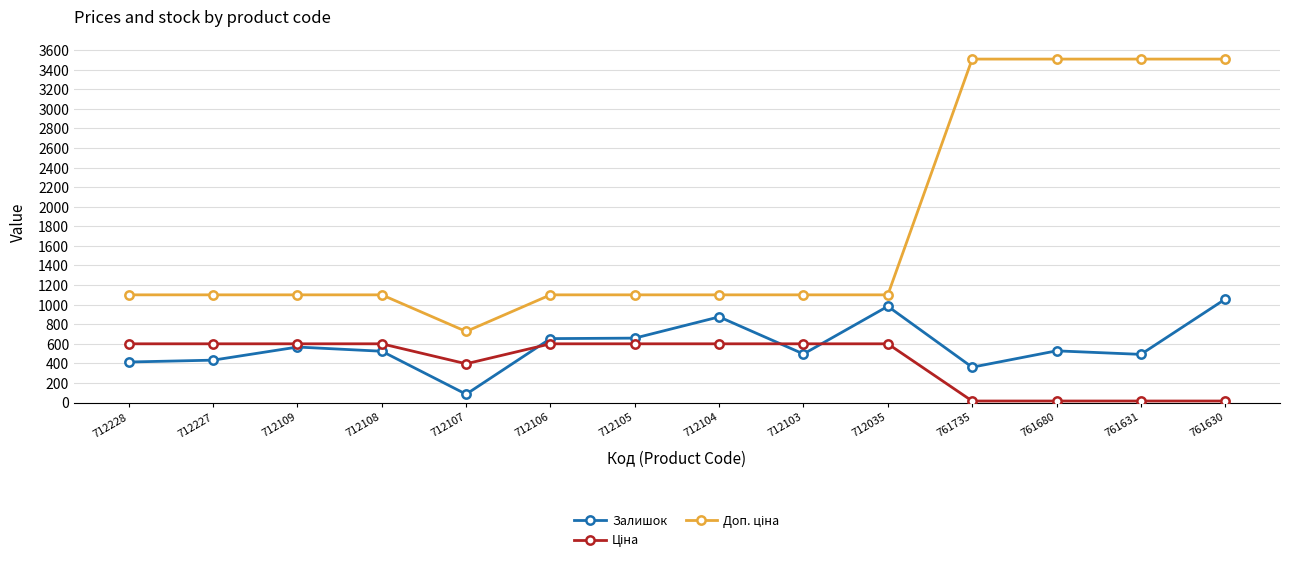

The value of Залишок at 712105 is 235.1. True or false?

False